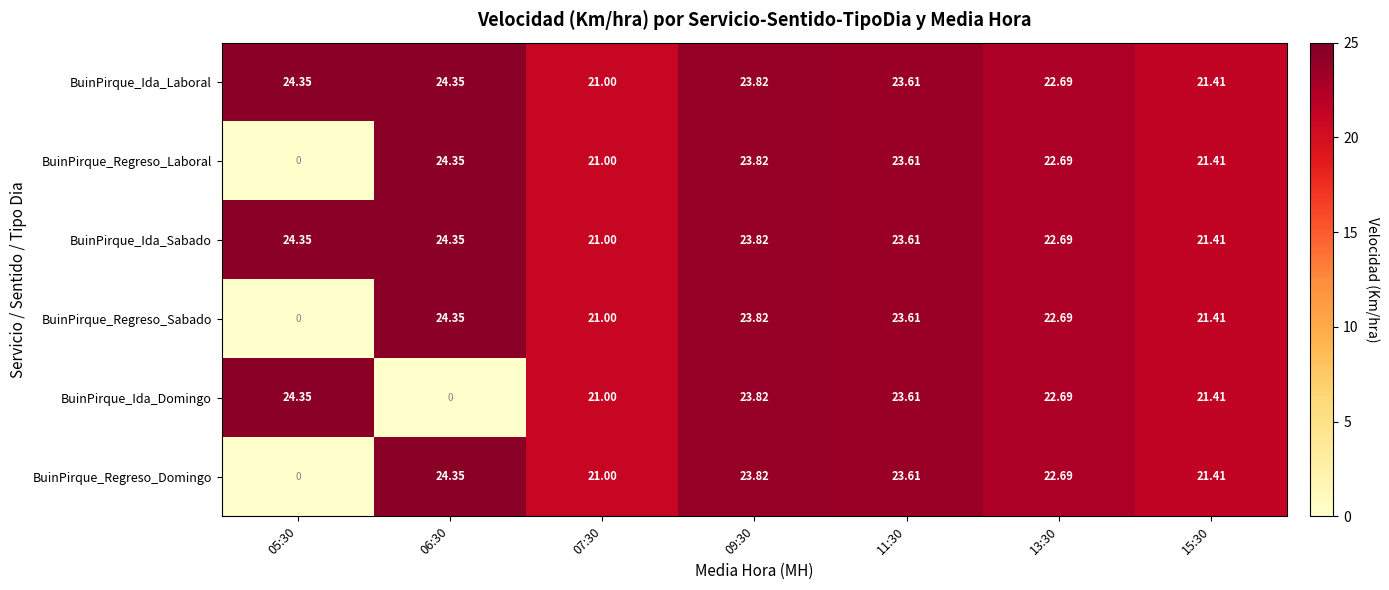

Which series has the largest total across all categories?

BuinPirque_Ida_Laboral